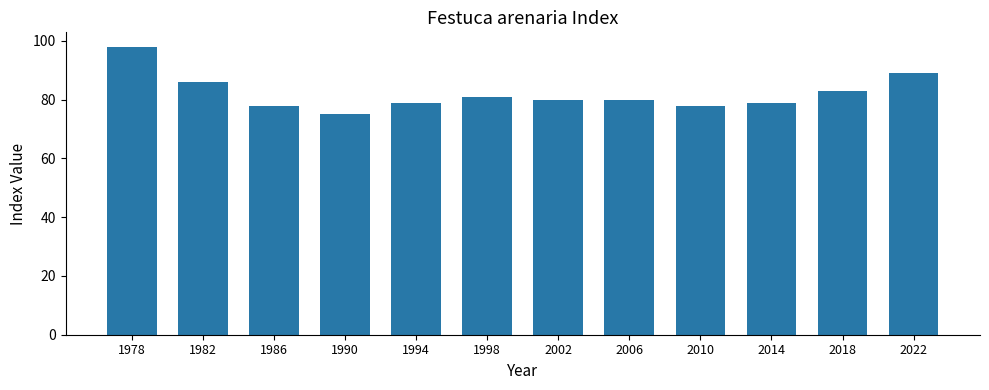

Are the bars grouped side by side (vs. stacked)?

No